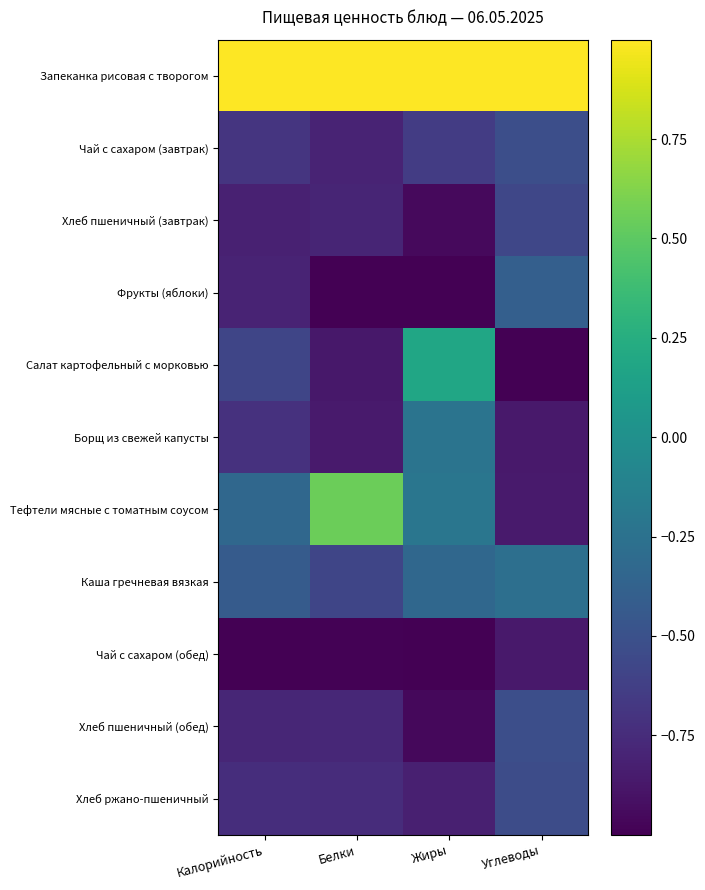

Which has a higher value, Калорийность or Белки?

Калорийность